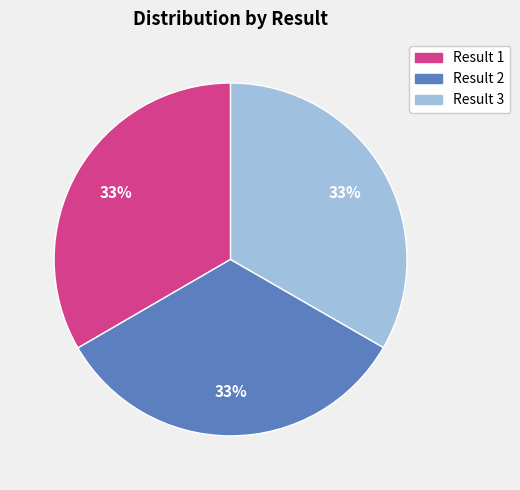

Is there a majority slice in this chart?

No